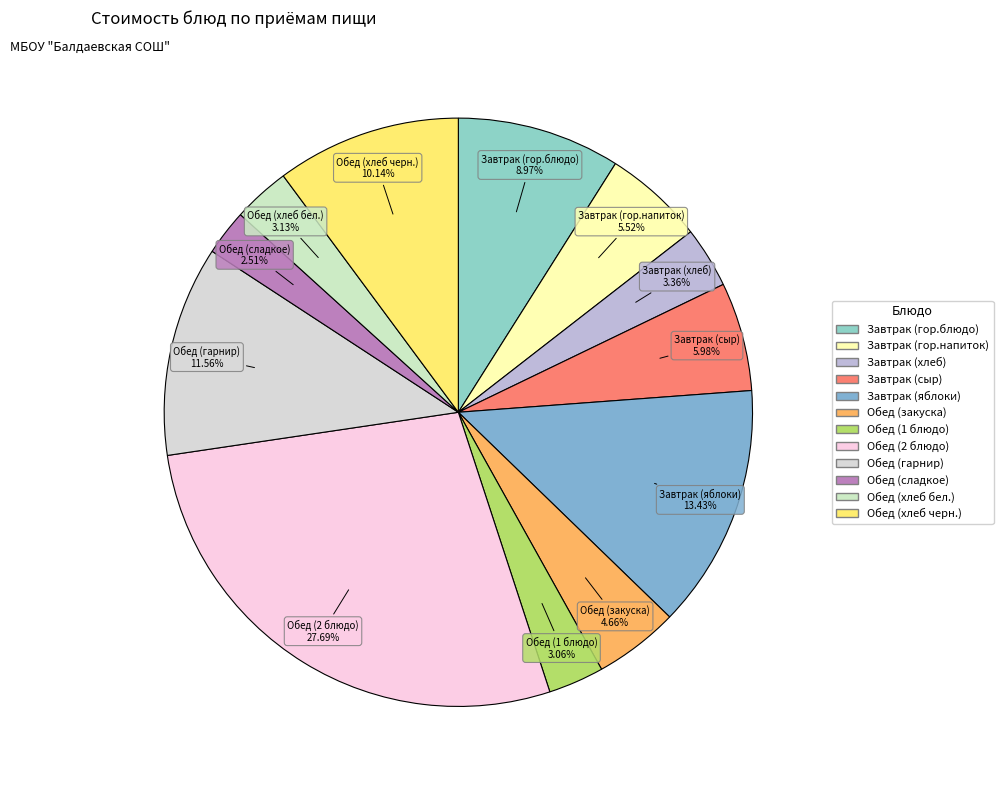

Which has a higher value, Завтрак (гор.блюдо) or Обед (2 блюдо)?

Обед (2 блюдо)